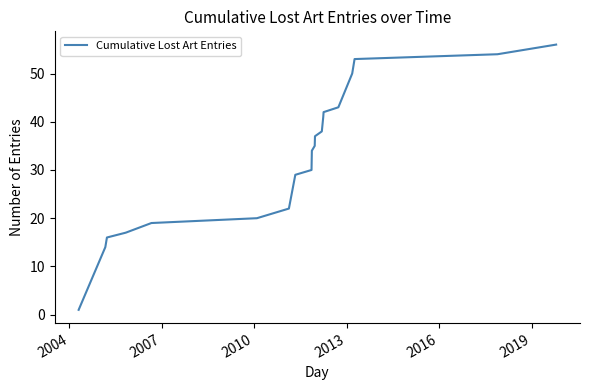

What is the maximum value shown in the chart?

56